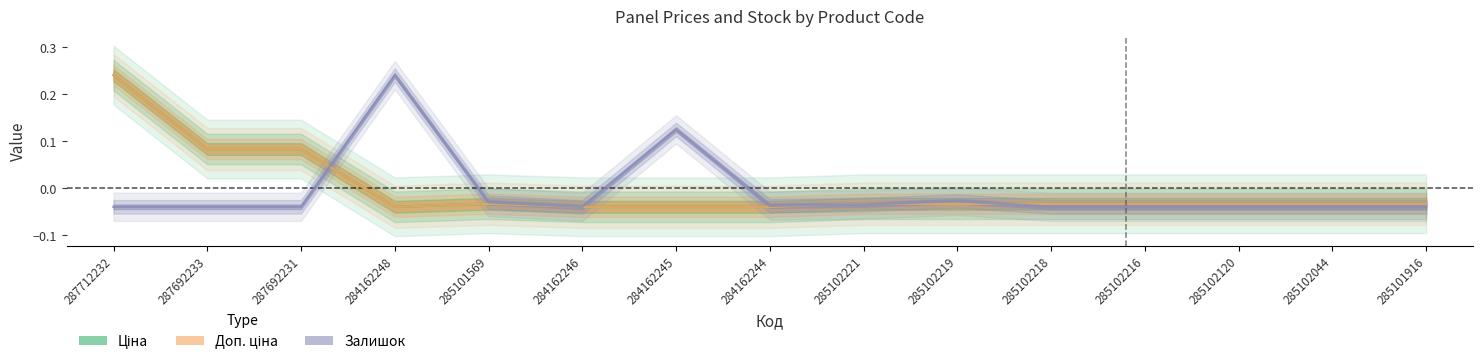

Count the number of data series in this chart.

3